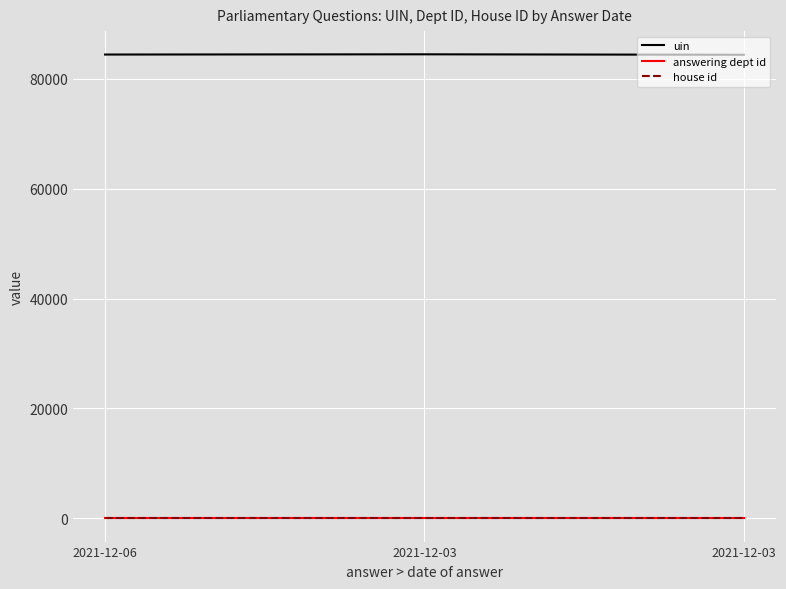

How many distinct data groups are displayed?

3